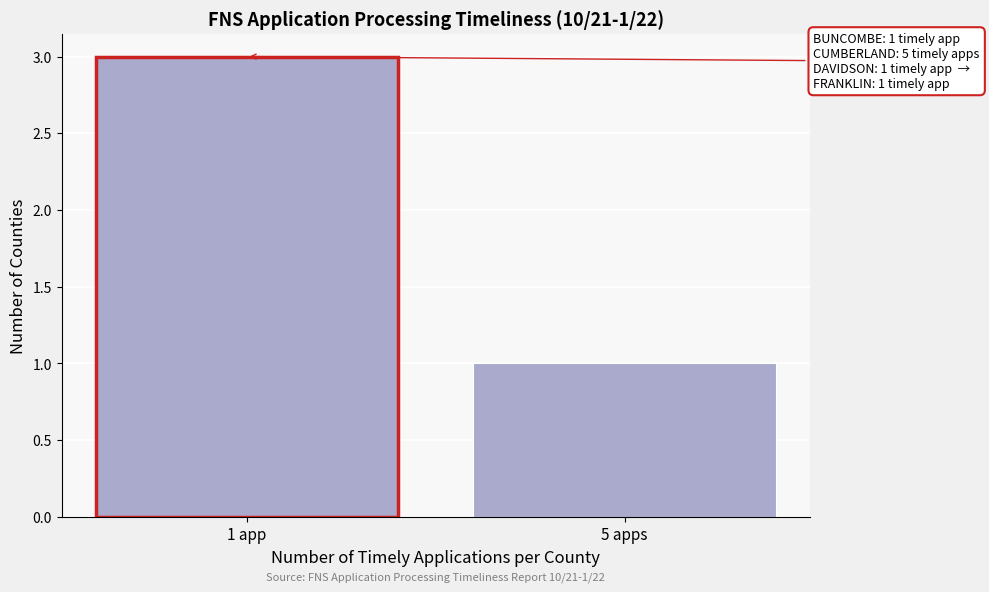

Reading left to right, what are all the values shown in this chart?

1 app=3	5 apps=1